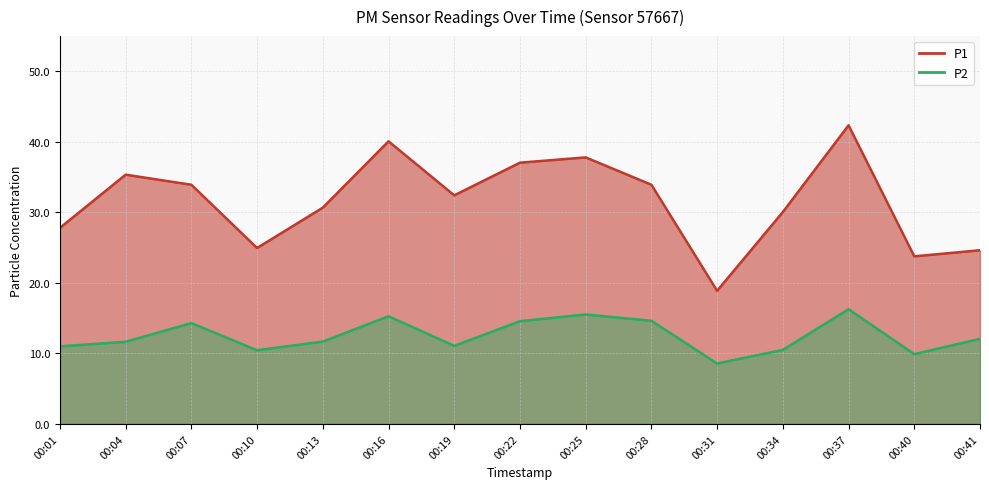

Reading left to right, transcribe all the data shown in this chart.

P1: 27.8	35.4	33.9	24.9	30.7	40.1	32.4	37.0	37.8	33.9	18.9	30.1	42.4	23.8	24.6
P2: 11.0	11.7	14.3	10.4	11.7	15.3	11.1	14.6	15.5	14.6	8.6	10.5	16.3	9.9	12.1